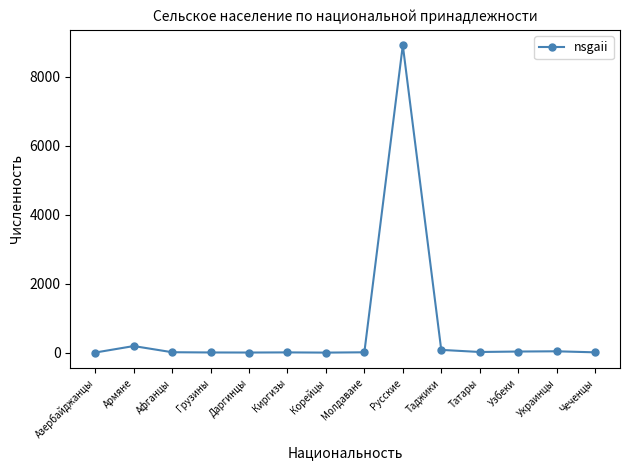

How many lines are shown in the chart?

1